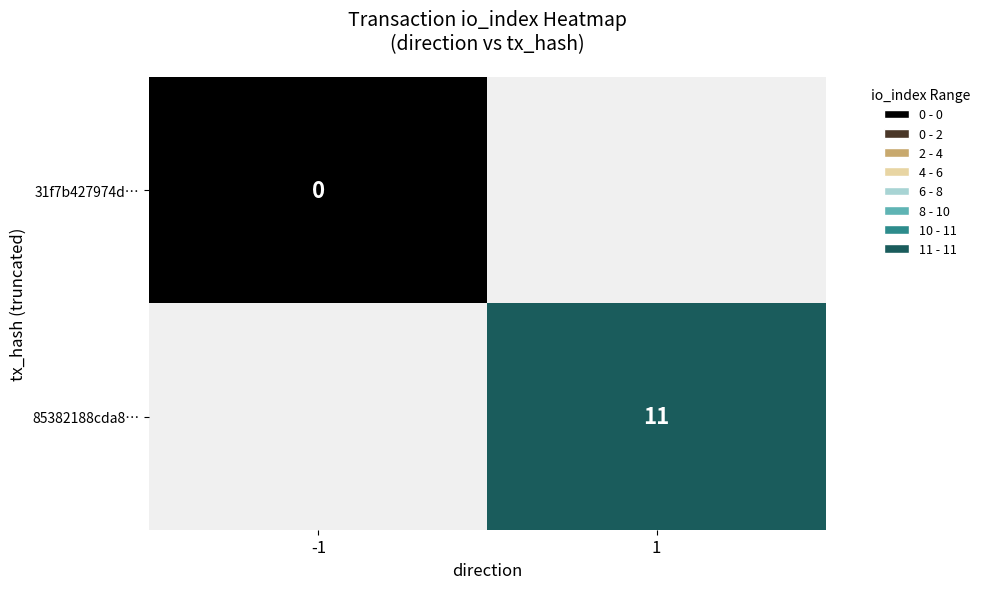

At how many categories does at least one series exceed 4?

1